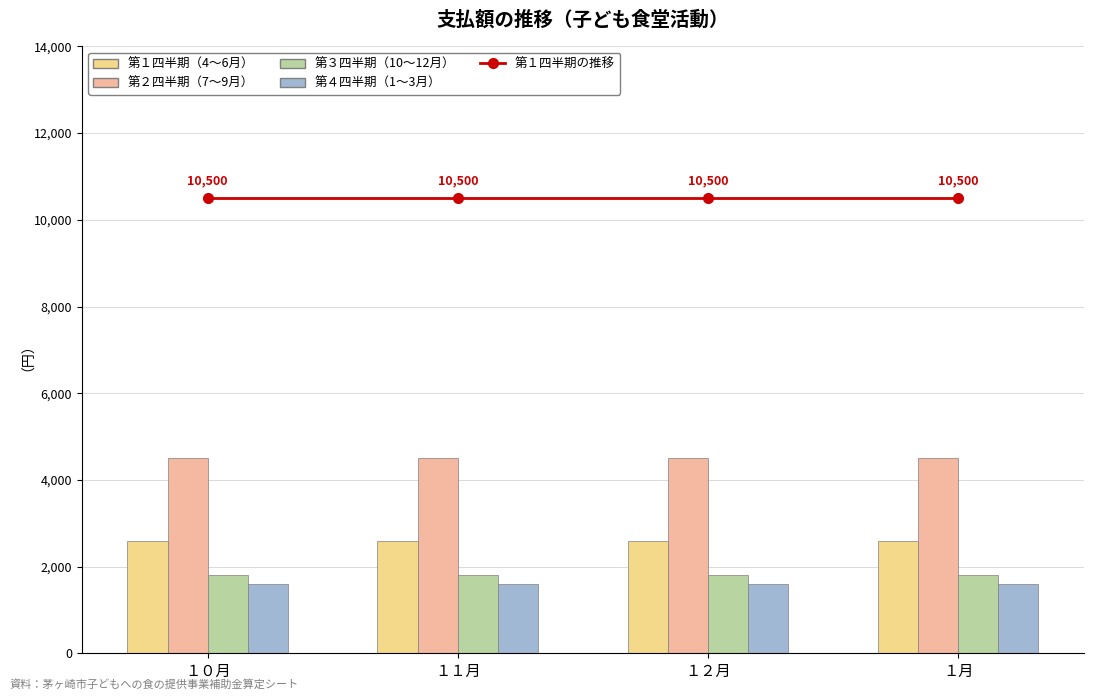

What are all the series names shown in the legend?

第１四半期の推移, 第１四半期（4〜6月）, 第２四半期（7〜9月）, 第３四半期（10〜12月）, 第４四半期（1〜3月）